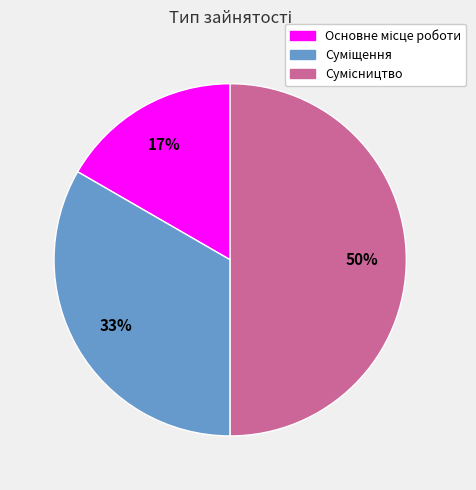

To the nearest percent, what is the average slice percentage?

33%